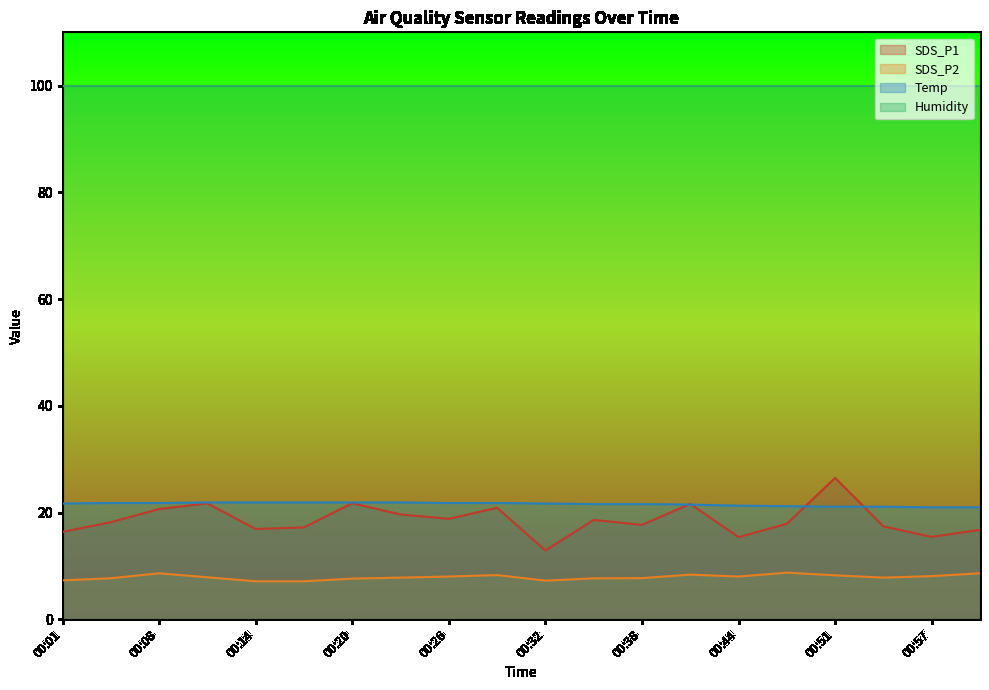

What is the total value across all series at 00:04?

47.7